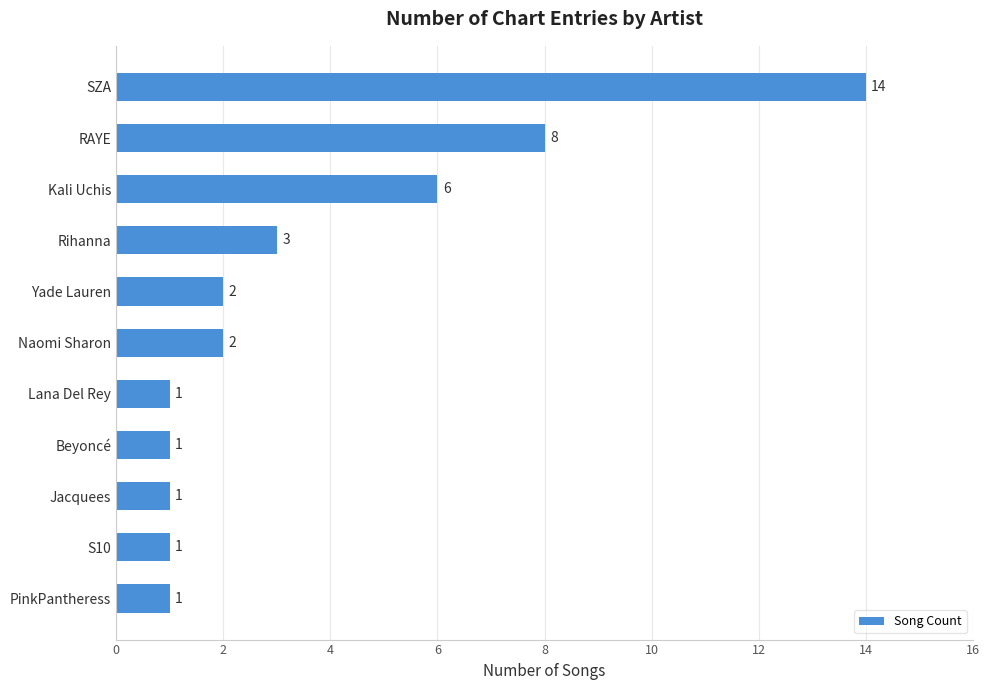

True or false: the data shows 14 at SZA.

True